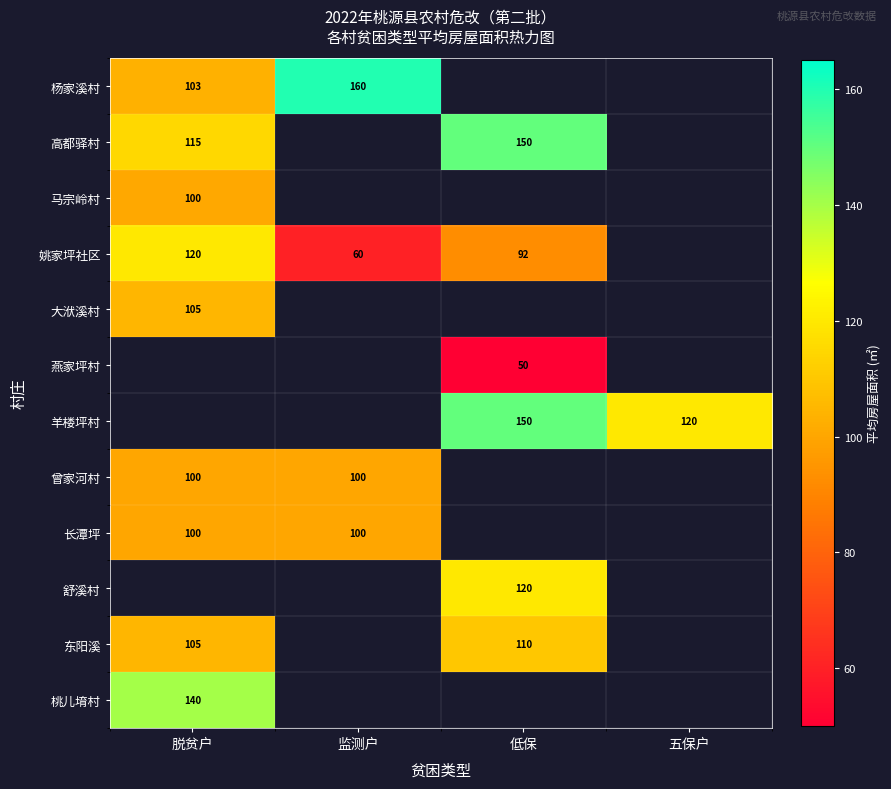

How many data points does each series have?

4